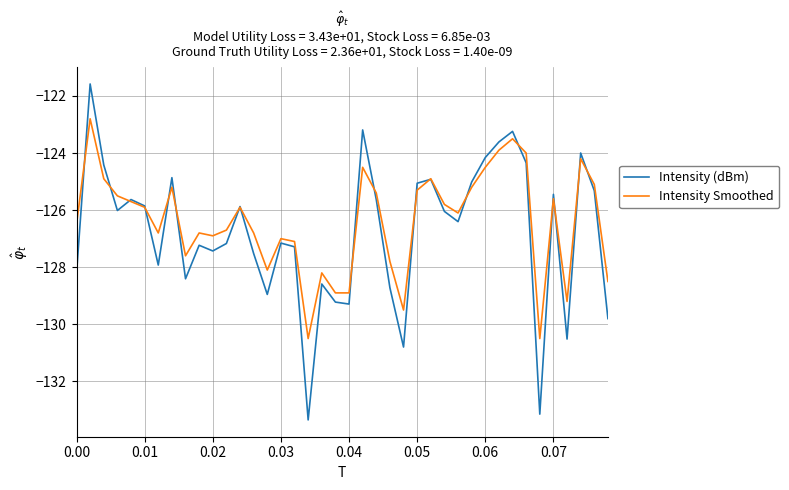

What is the highest value of the Intensity (dBm) series?

-121.6